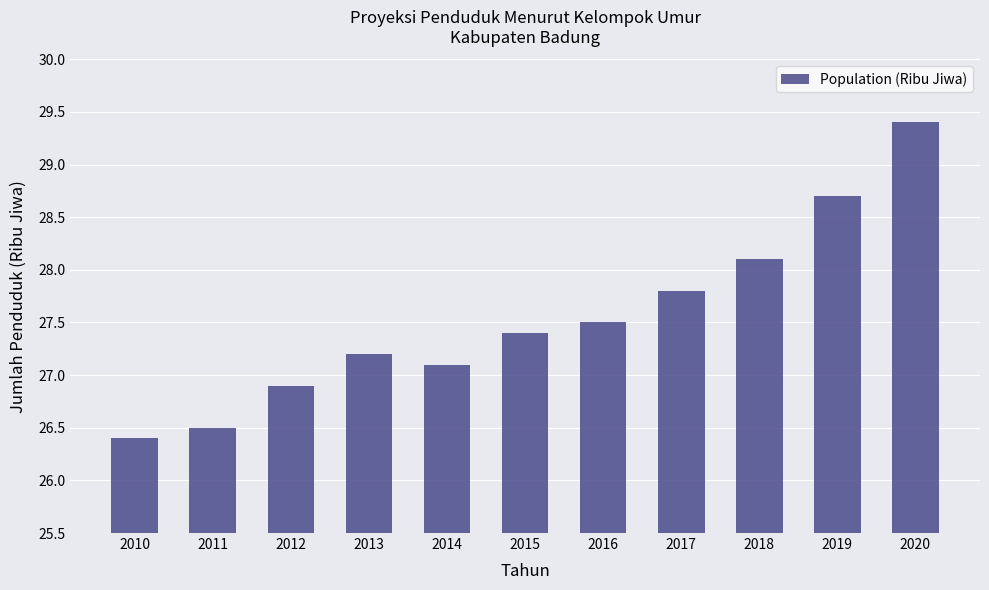

Is it true that the value at 2020 is 16.5?

False